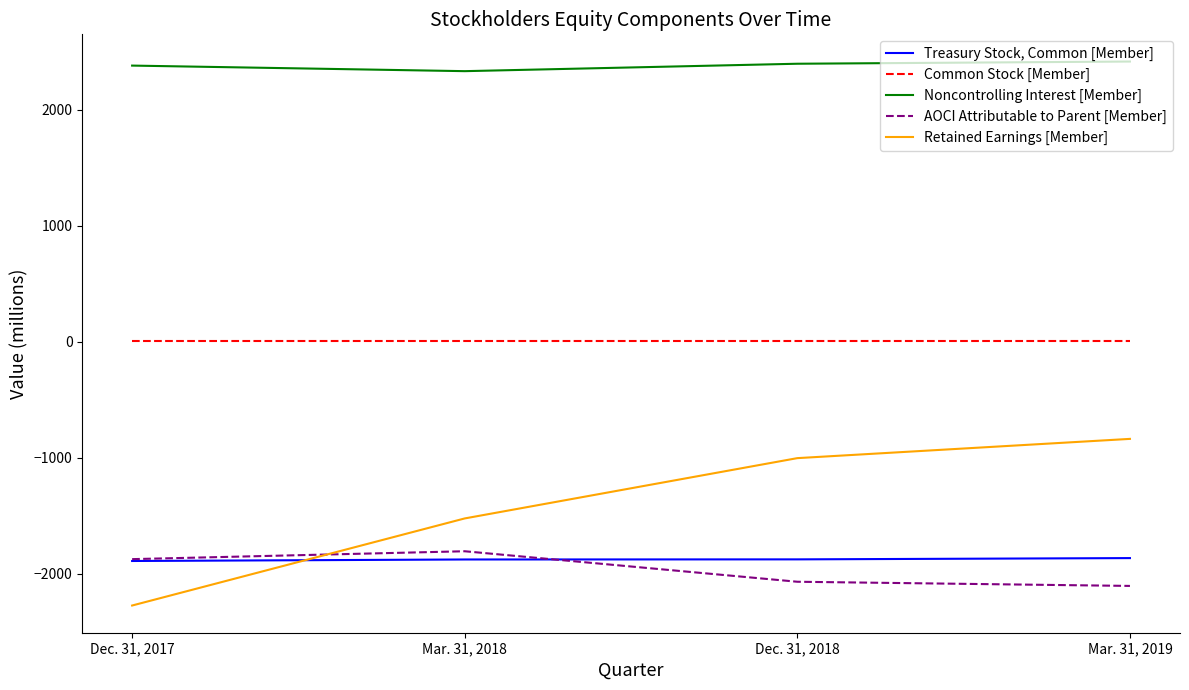

Between Dec. 31, 2017 and Mar. 31, 2019, which series saw the biggest shift?

Retained Earnings [Member]